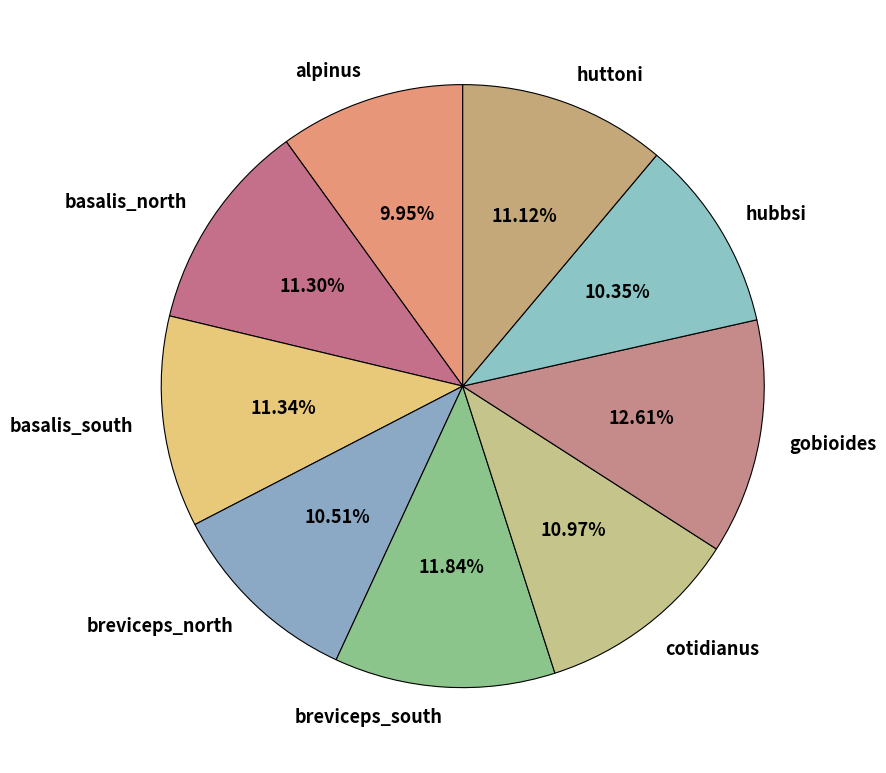

What portion of the pie excludes hubbsi?

89.6%